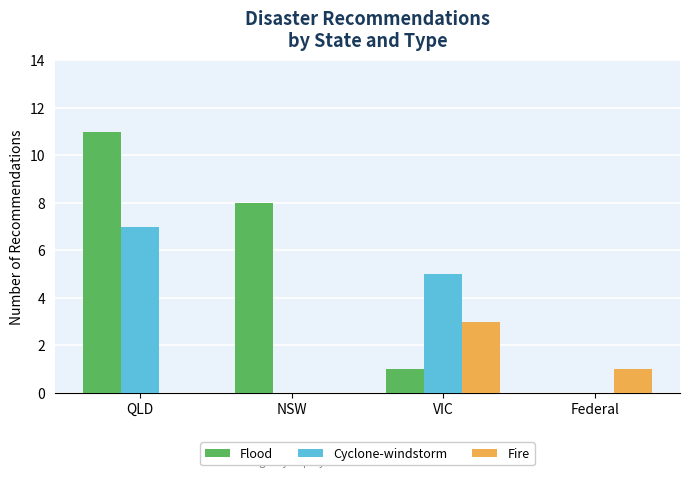

How many categories are shown in the chart?

4